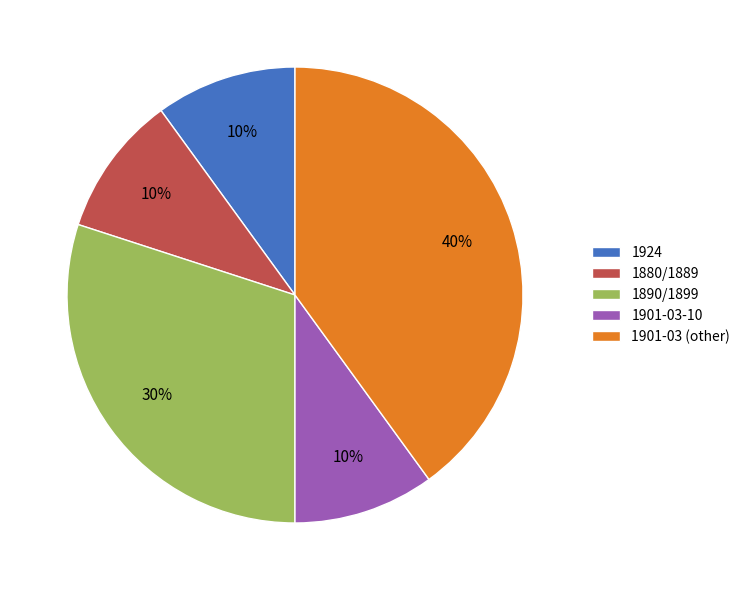

Between 1901-03-10 and 1890/1899, which is larger?

1890/1899